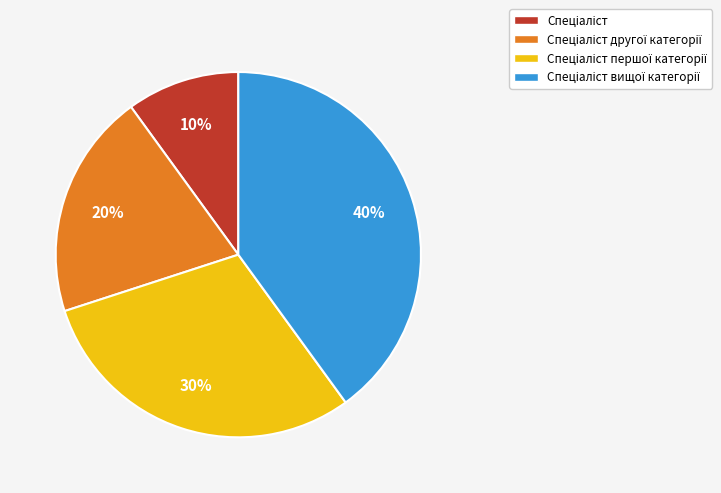

Count the number of slices in the pie.

4